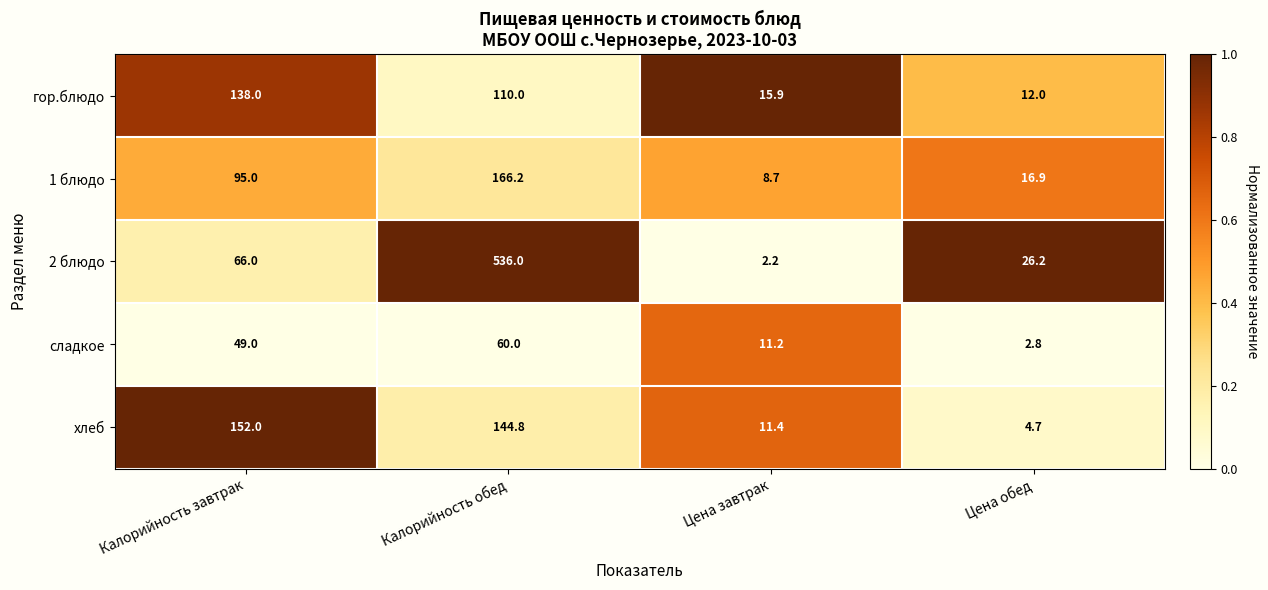

The 2 блюдо series shows 2.2 at Цена завтрак. True or false?

True